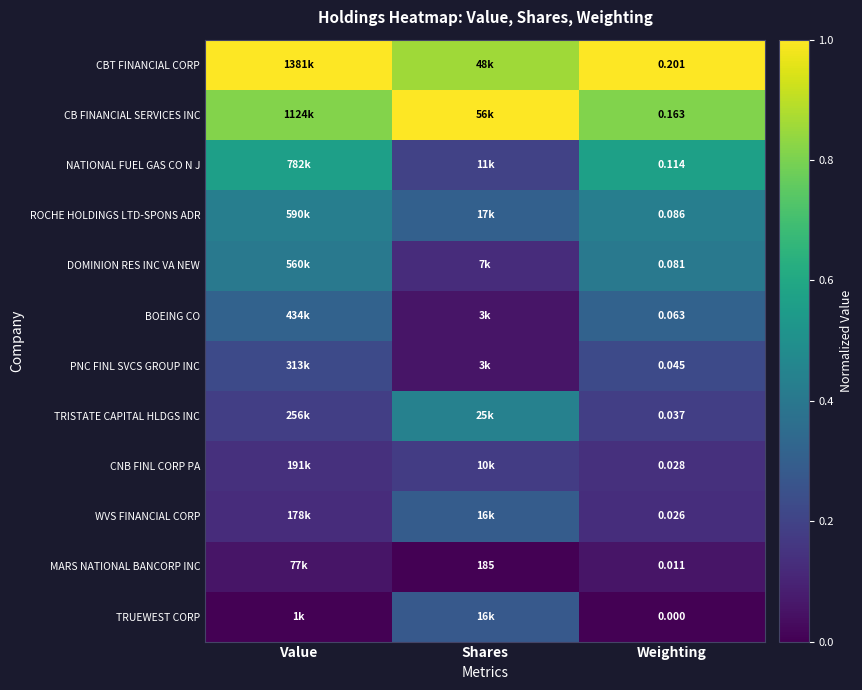

Which category has the highest value in the CBT FINANCIAL CORP series?

Value